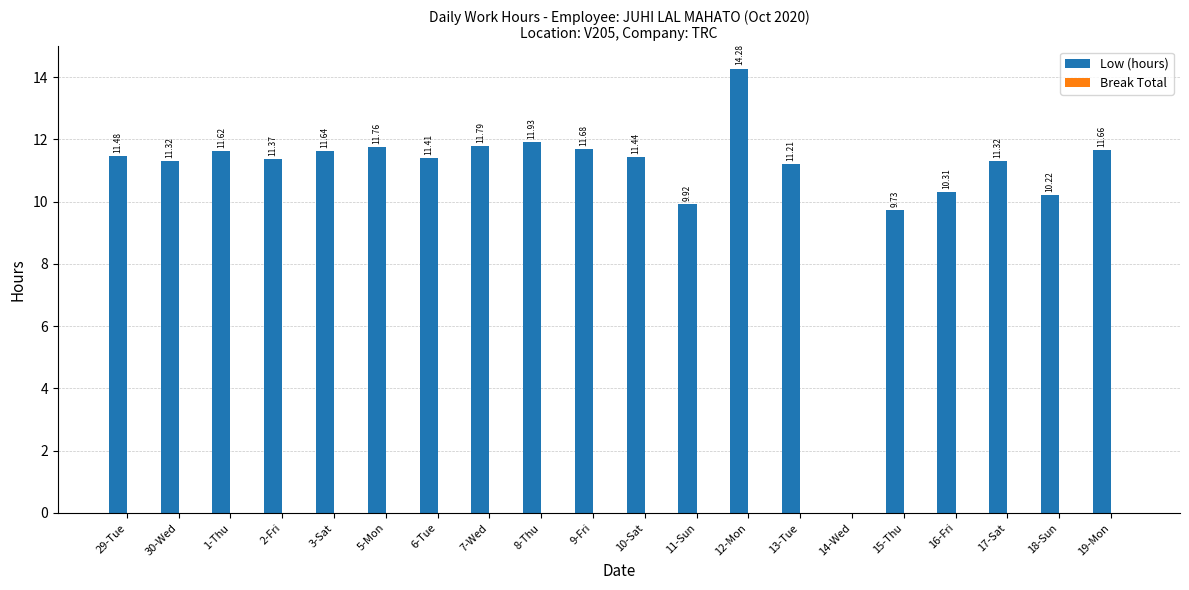

What is the sum of the values at 30-Wed and 9-Fri?

23.0